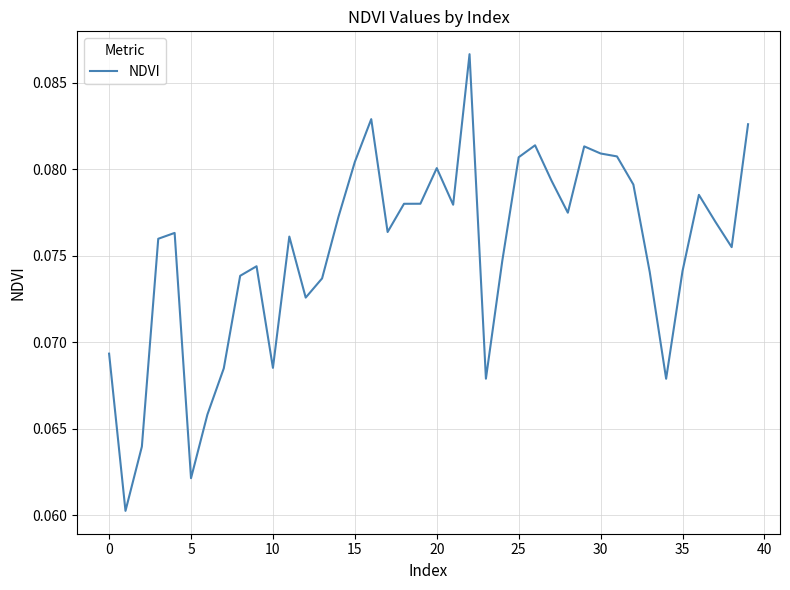

Does the chart display data point markers on the line(s)?

No